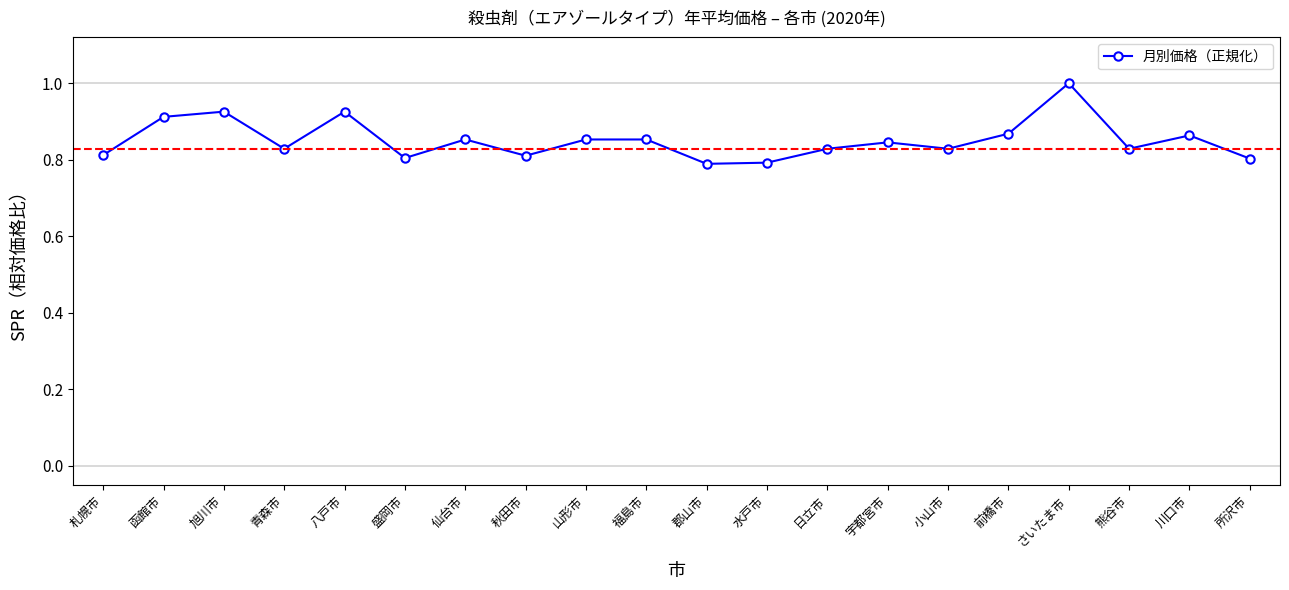

What is the label of the 5th point from the right?

前橋市